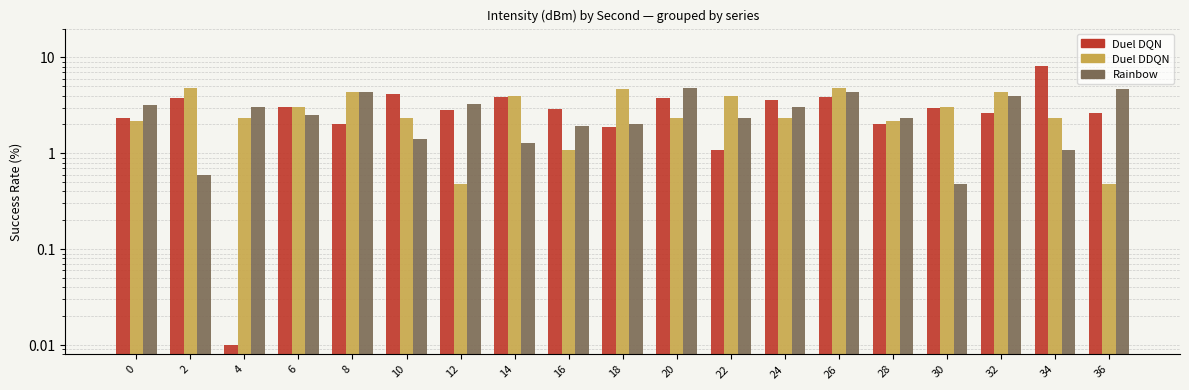

Rank the series at 30 from lowest to highest value.

Rainbow, Duel DQN, Duel DDQN